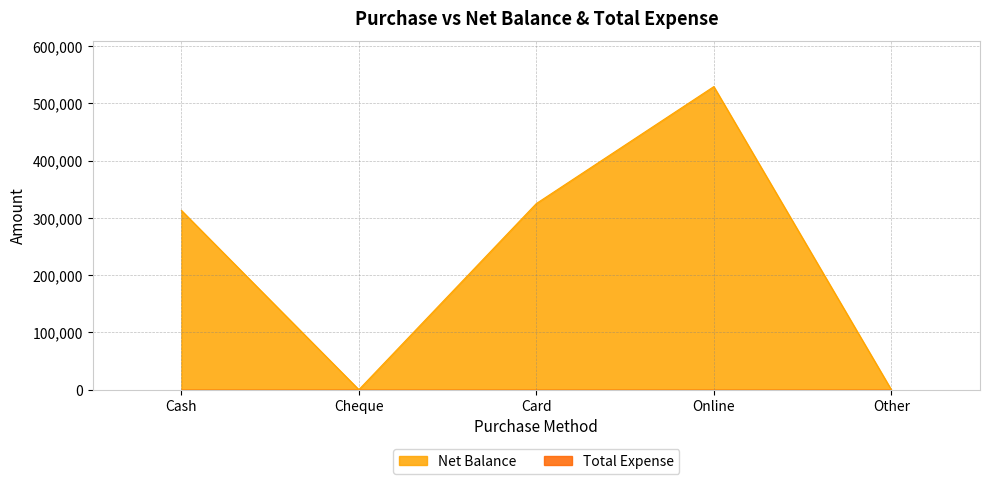

Is it true that Net Balance equals 313000 at Cash?

True